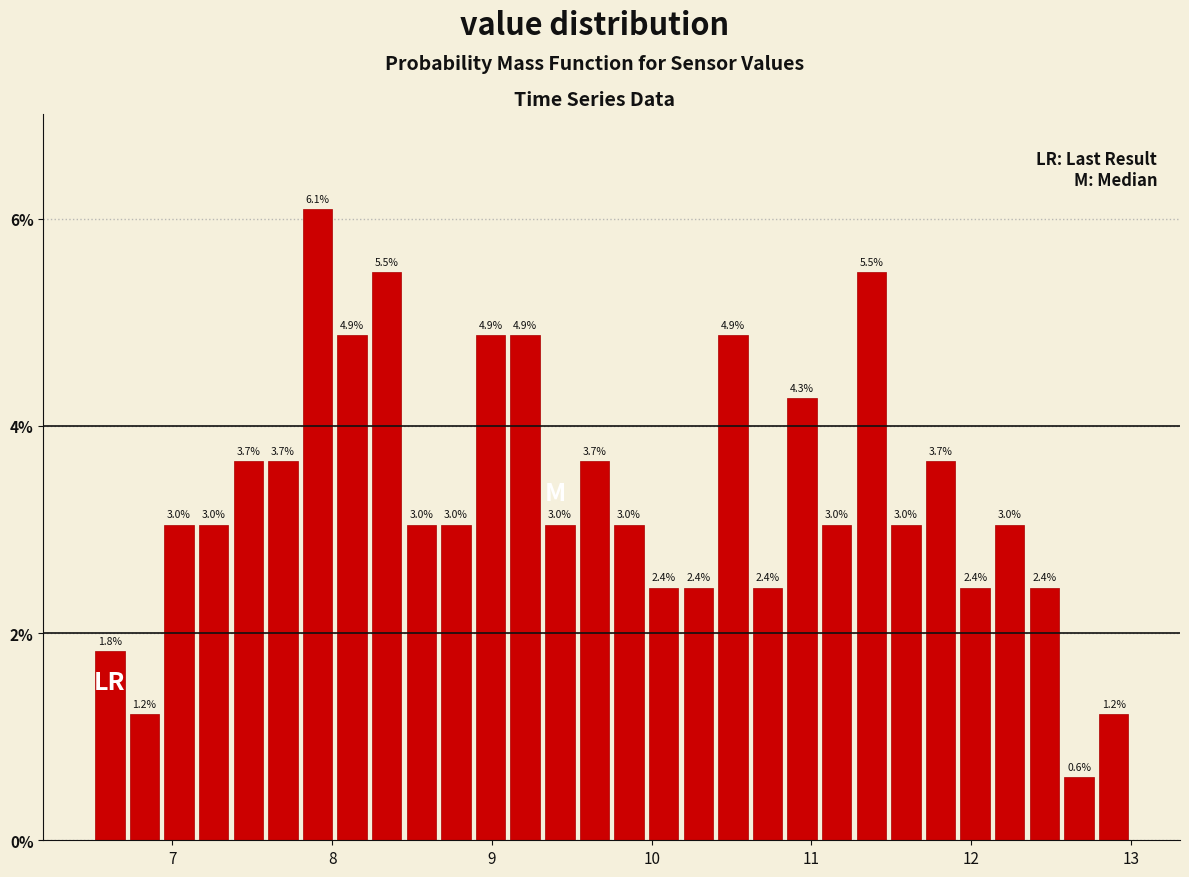

Read against the x-axis, roughly where is the centre of the tallest bar?

7.9